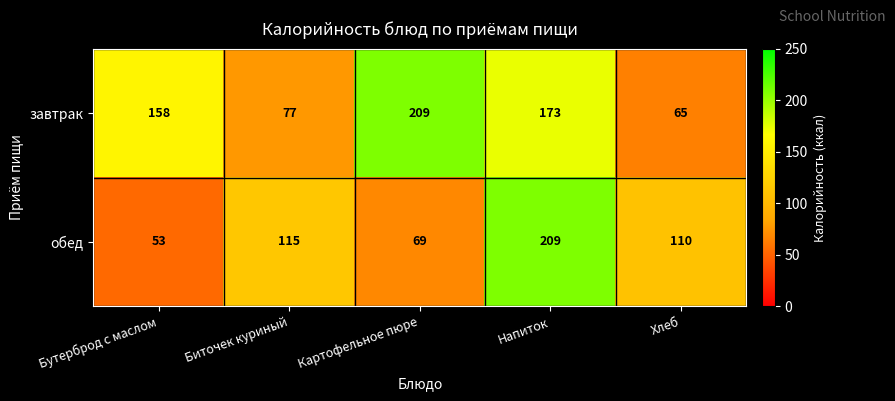

Reading left to right, what are all the values shown in this chart?

завтрак: Бутерброд с маслом=158	Биточек куриный=77	Картофельное пюре=209	Напиток=173	Хлеб=65
обед: Бутерброд с маслом=53	Биточек куриный=115	Картофельное пюре=69	Напиток=209	Хлеб=110